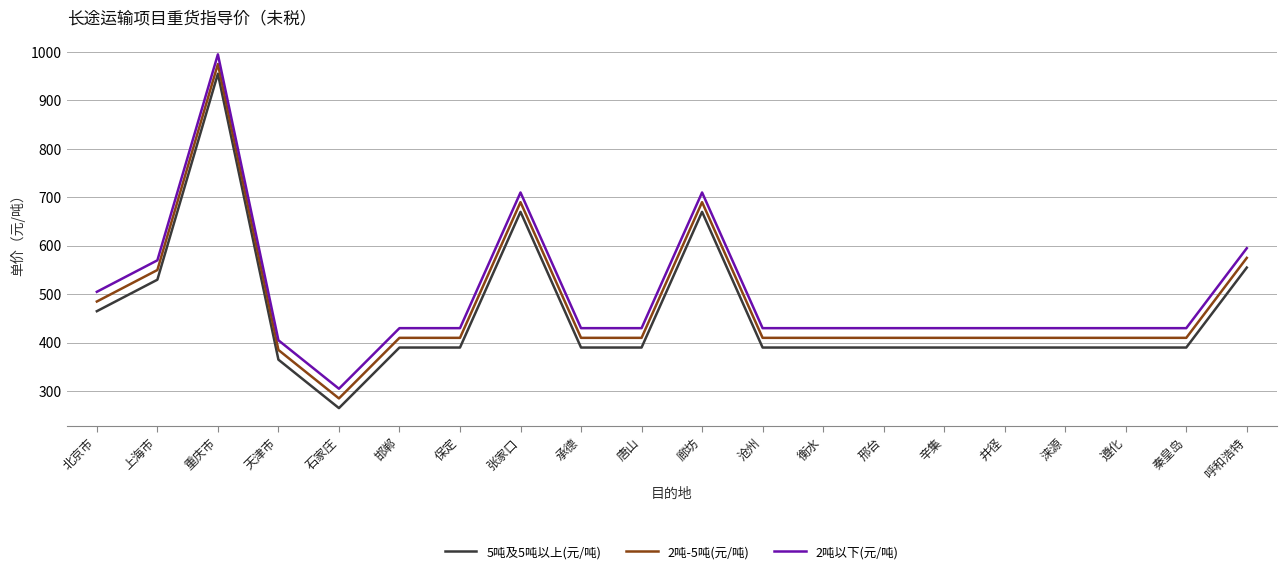

True or false: 5吨及5吨以上(元/吨) and 2吨-5吨(元/吨) intersect in this chart.

False